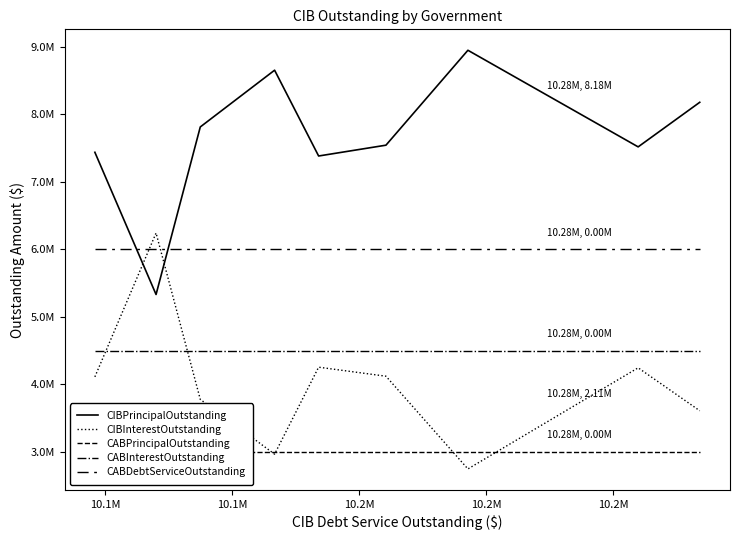

Count the number of categories in the chart.

9